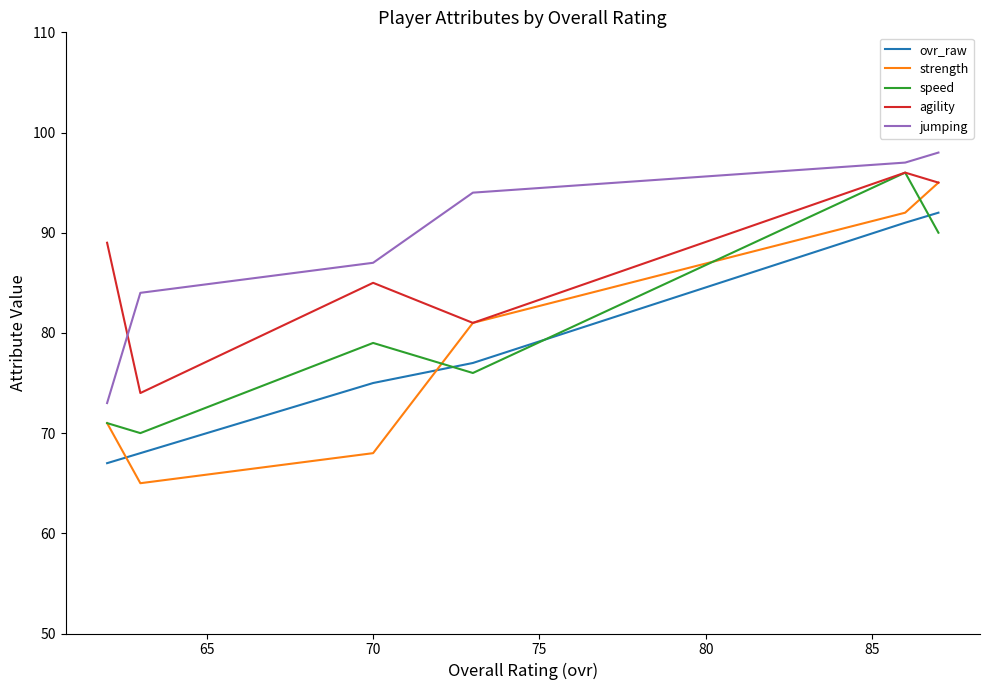

Is it true that speed equals 45 at 70?

False